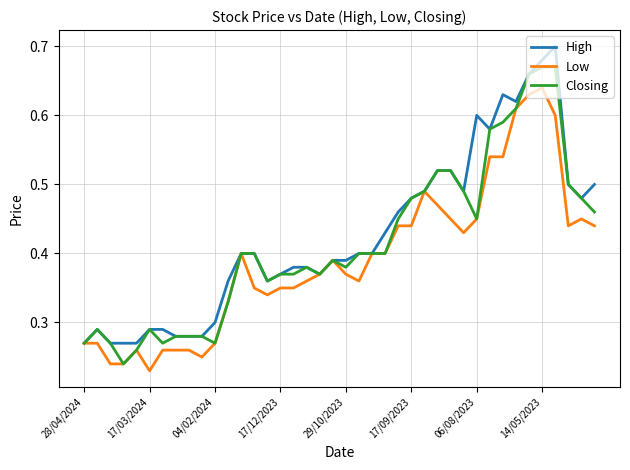

The Closing series shows 0.3 at 17/09/2023. True or false?

False